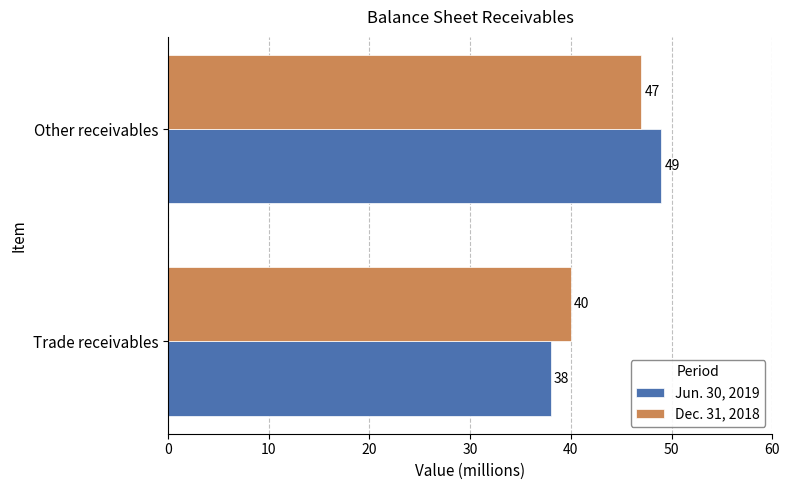

The value of Dec. 31, 2018 at Trade receivables is 40. True or false?

True